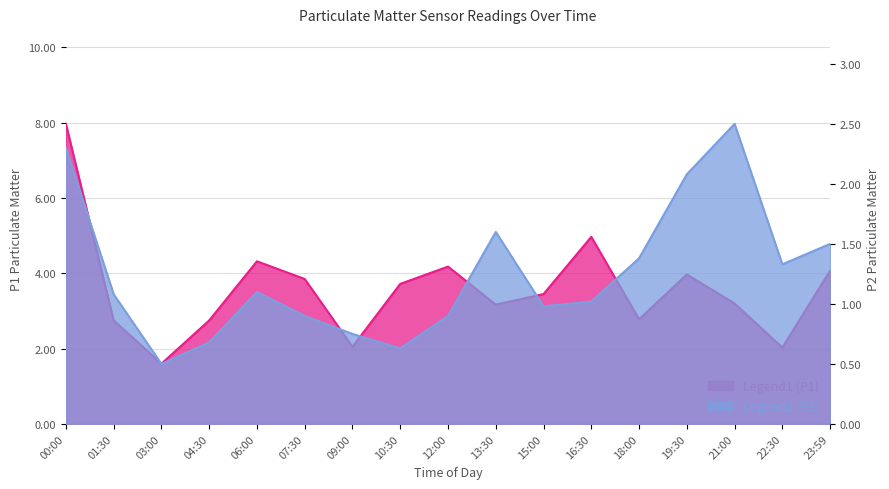

At how many categories does at least one series exceed 2?

16